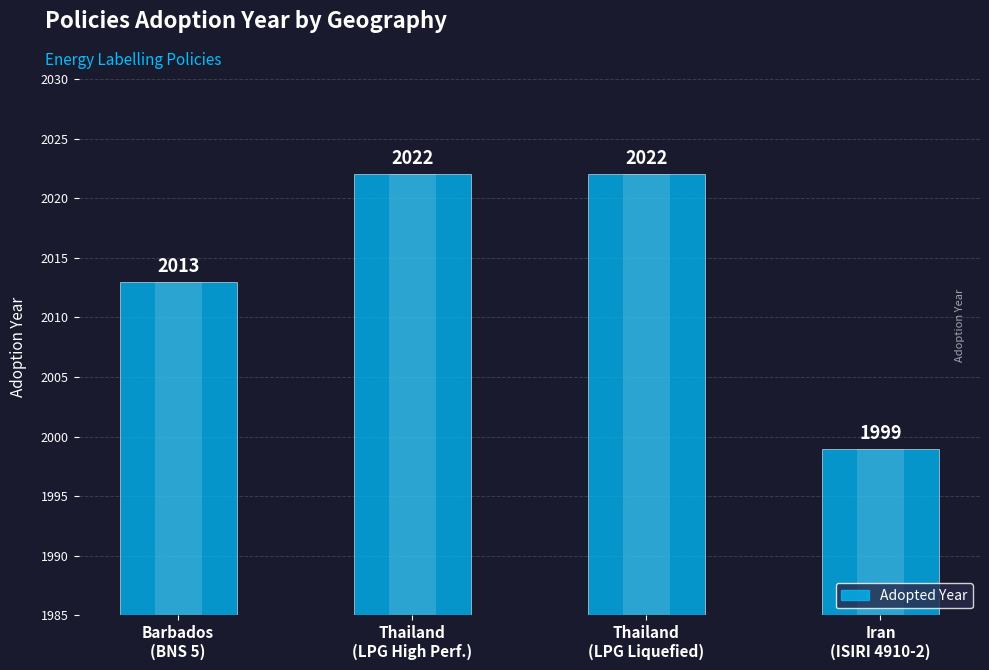

Is it true that the value at Barbados
(BNS 5) is 2013?

True